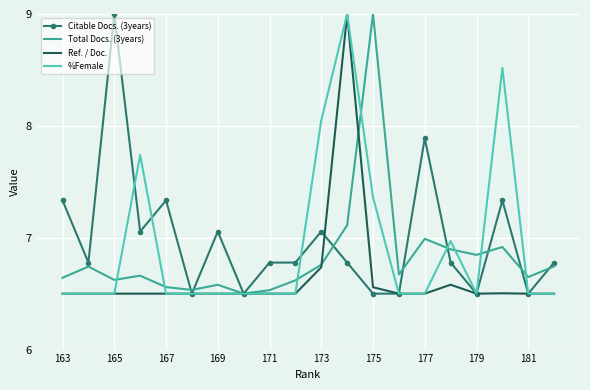

What is the difference between the second highest and second lowest values in the %Female series?

2.0